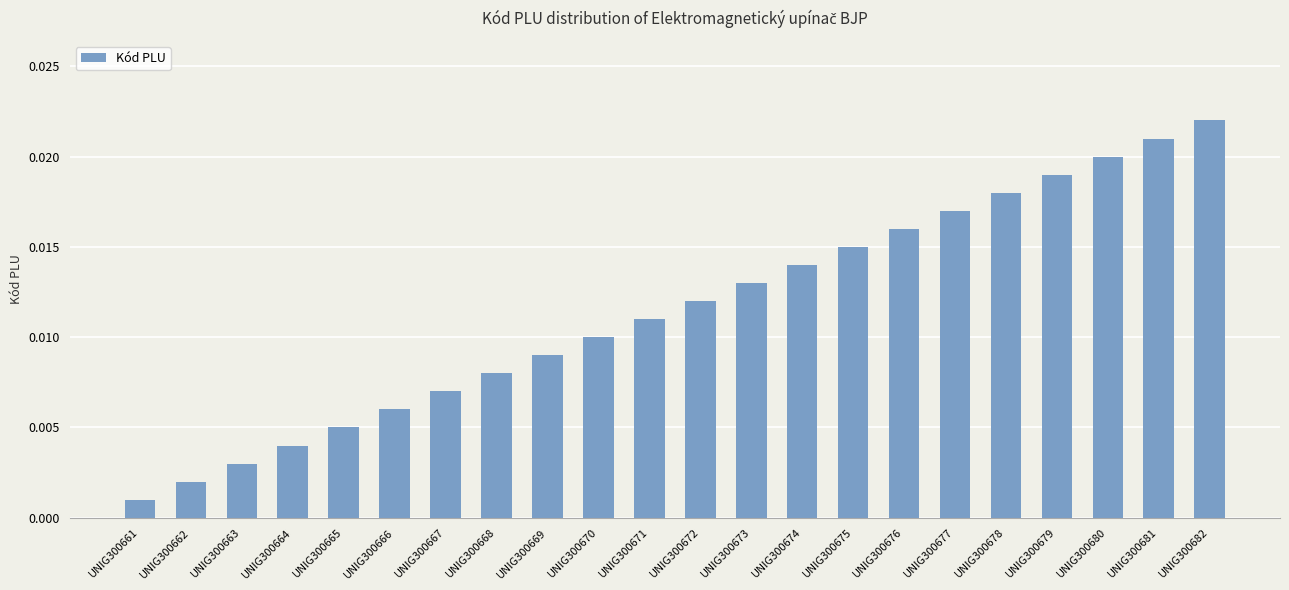

Between UNIG300681 and UNIG300679, which is larger?

UNIG300681